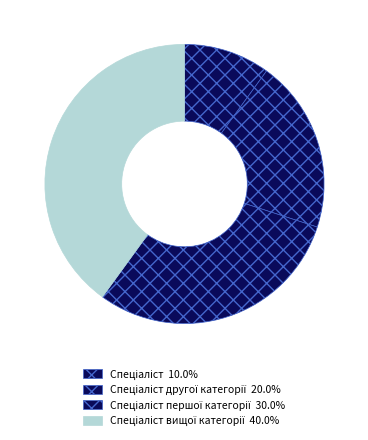

Is there a majority slice in this chart?

No